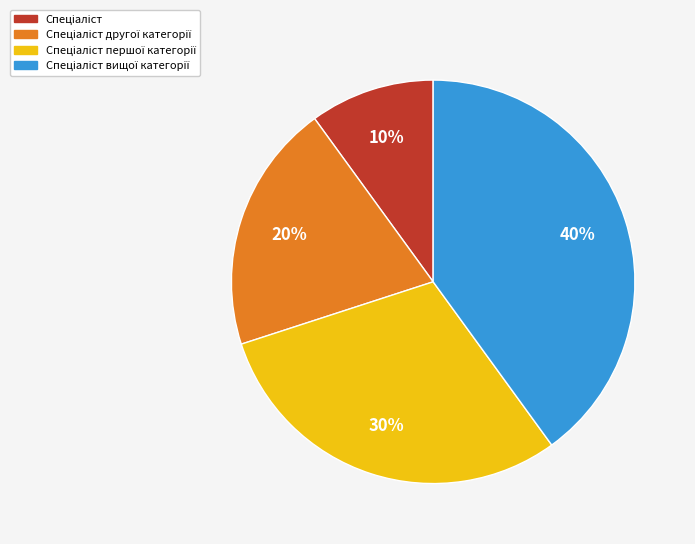

To the nearest percent, what is the average slice percentage?

25%